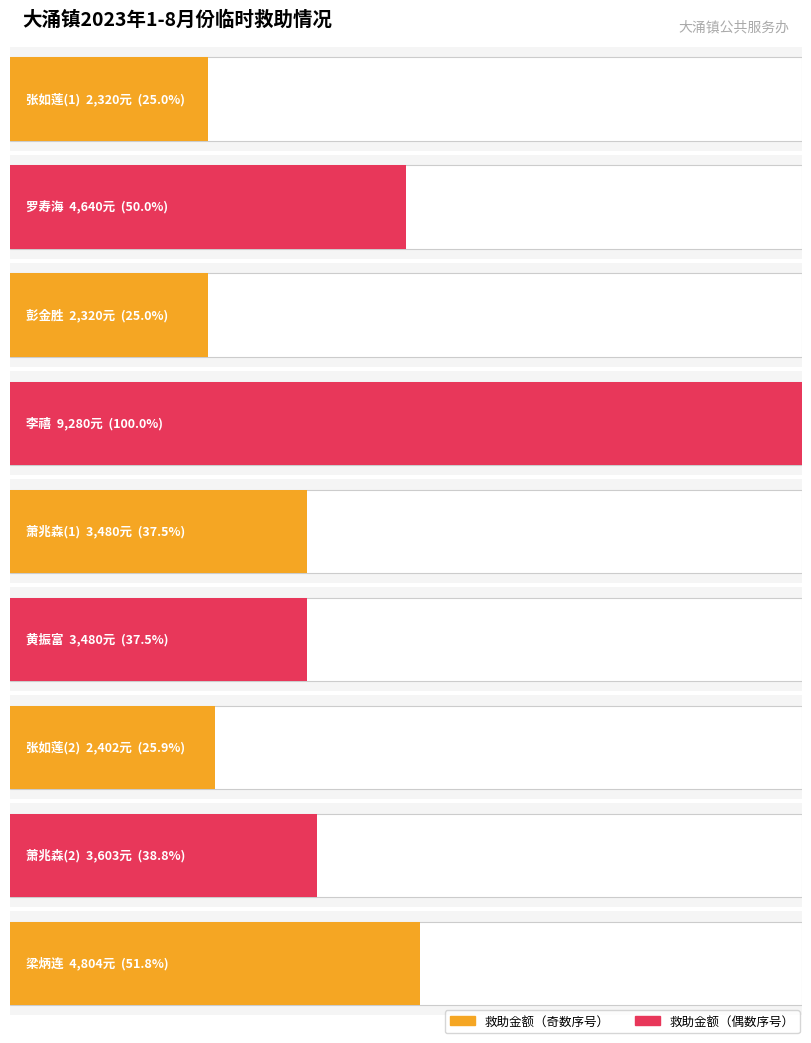

Reading left to right, what are all the values shown in this chart?

2320	4640	2320	9280	3480	3480	2402	3603	4804